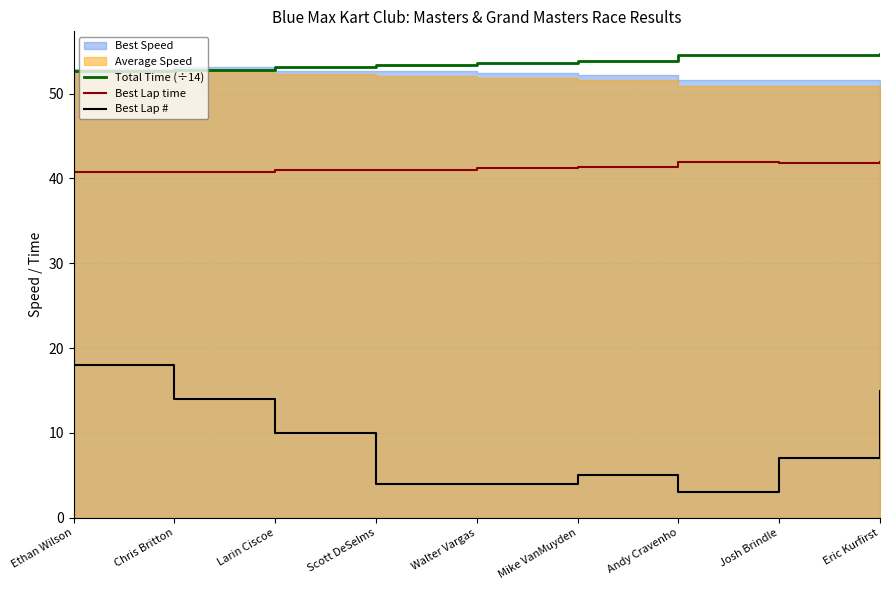

Between Walter Vargas and Andy Cravenho, which series saw the biggest shift?

Best Lap #